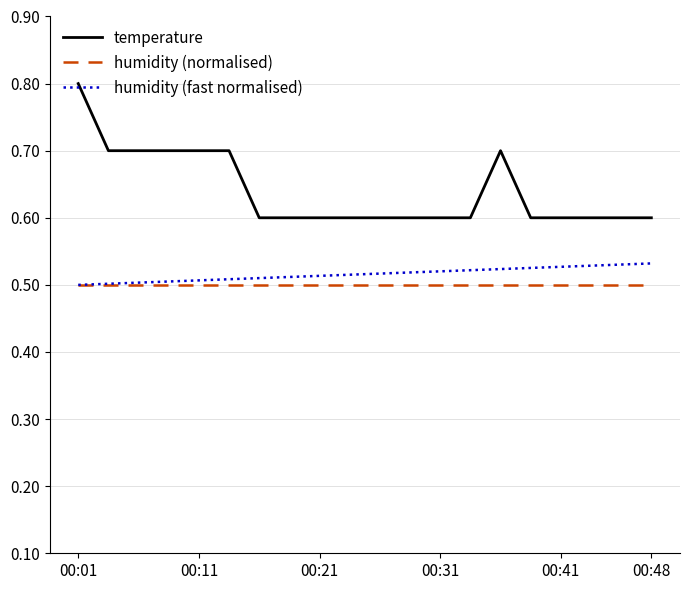

True or false: humidity (fast normalised) and temperature intersect in this chart.

False